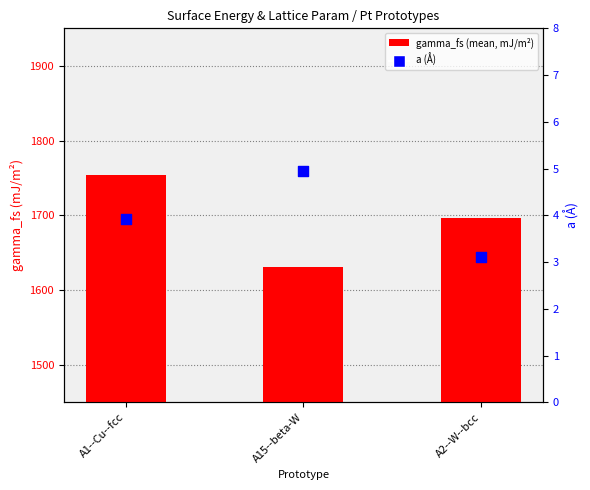

What are all the series names shown in the legend?

gamma_fs, a (Å)